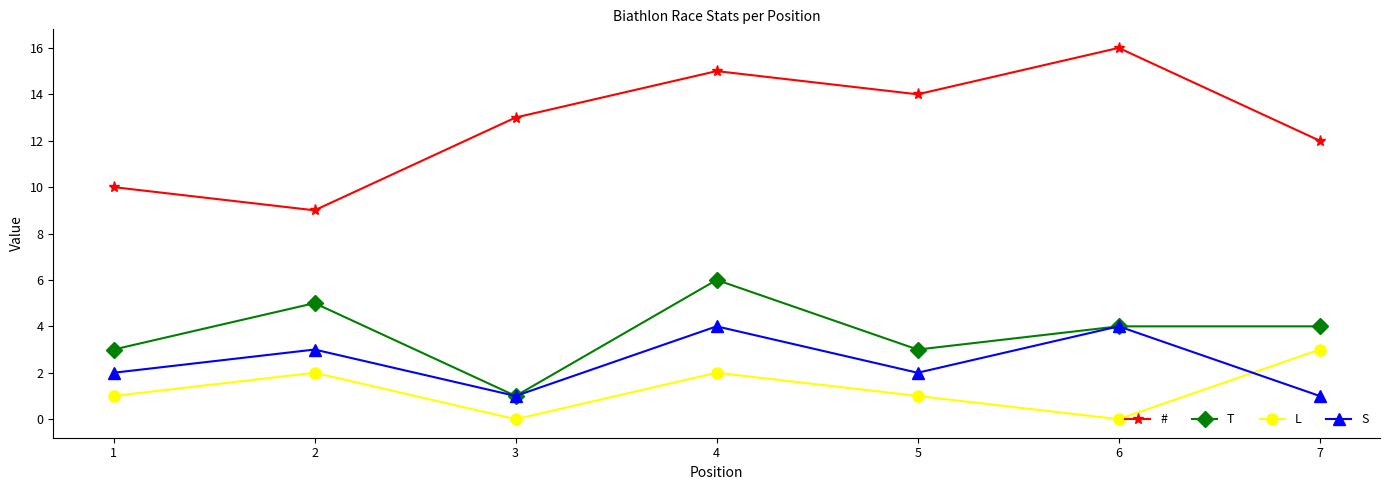

Is it true that L equals 2 at 3?

False